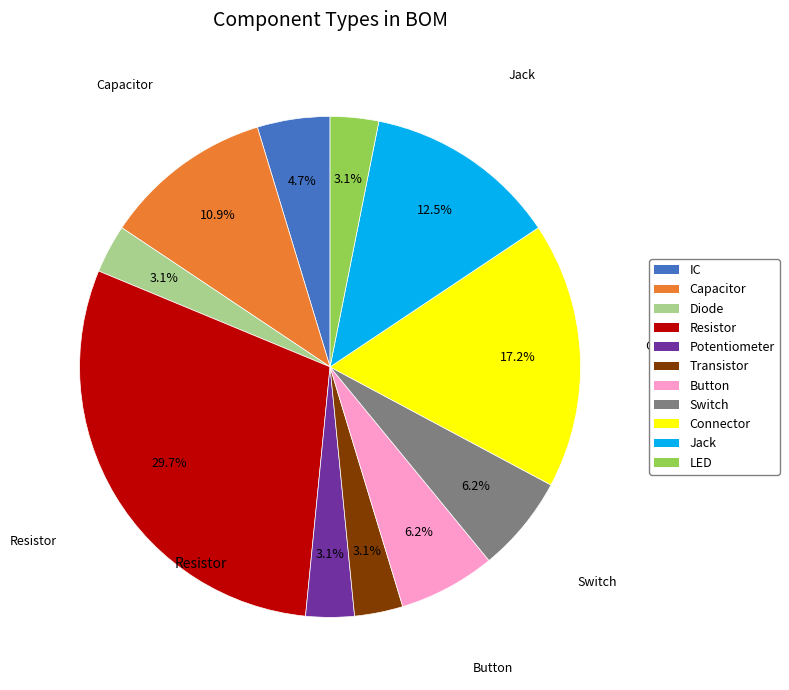

Approximately how many times larger is the value at Switch compared to Transistor?

2.0